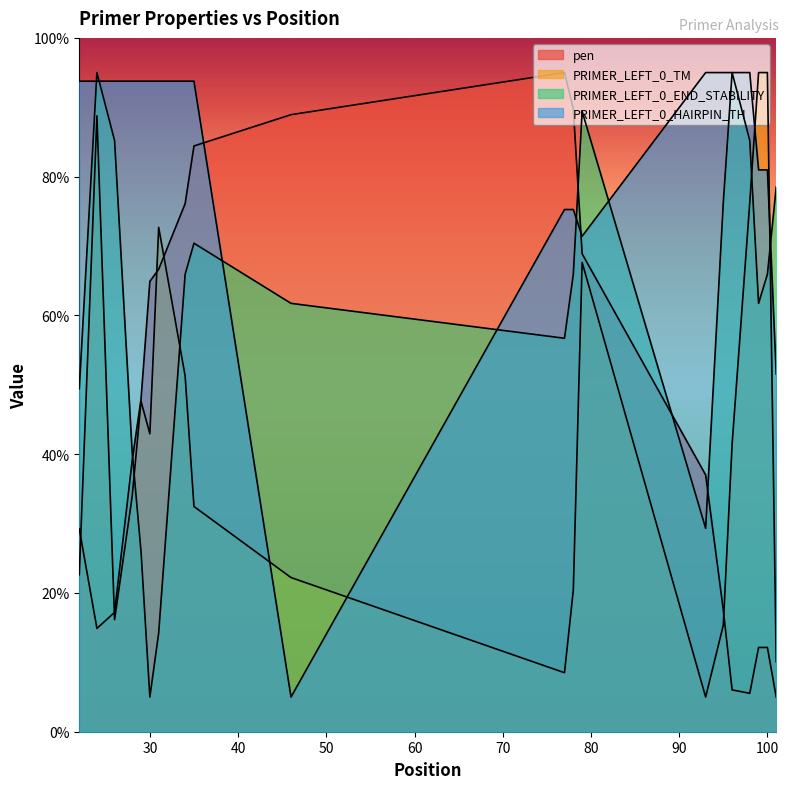

At how many categories does at least one series exceed 15?

20